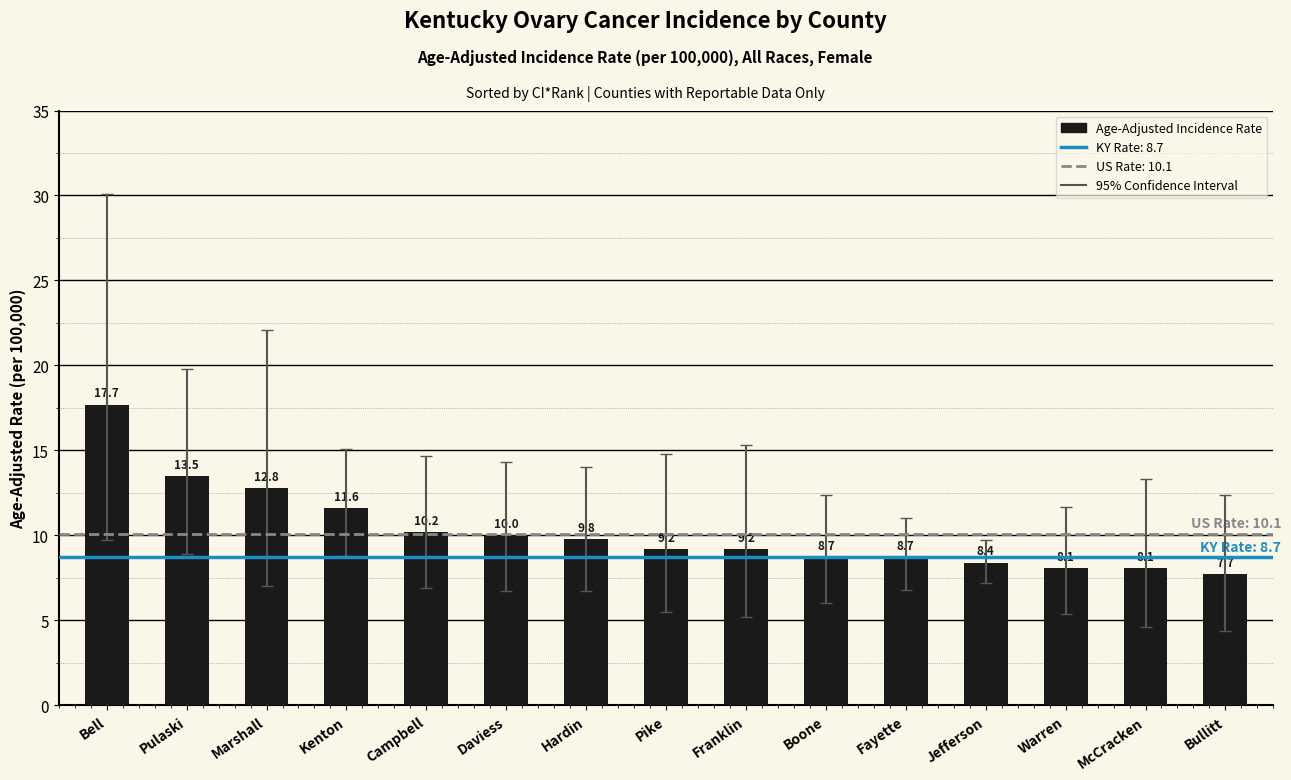

Where does the data first go above 9?

Bell